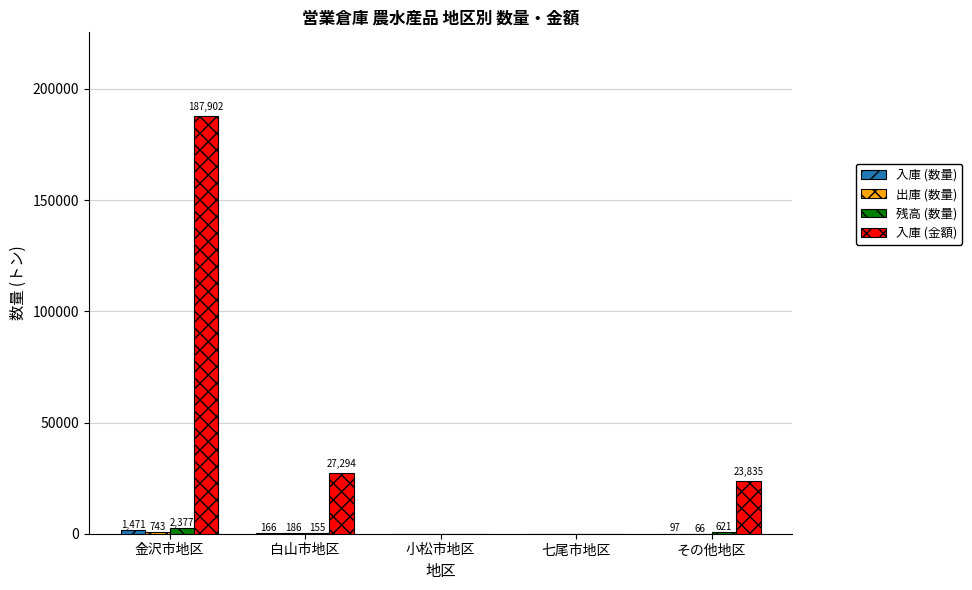

How many series are shown in this chart?

4